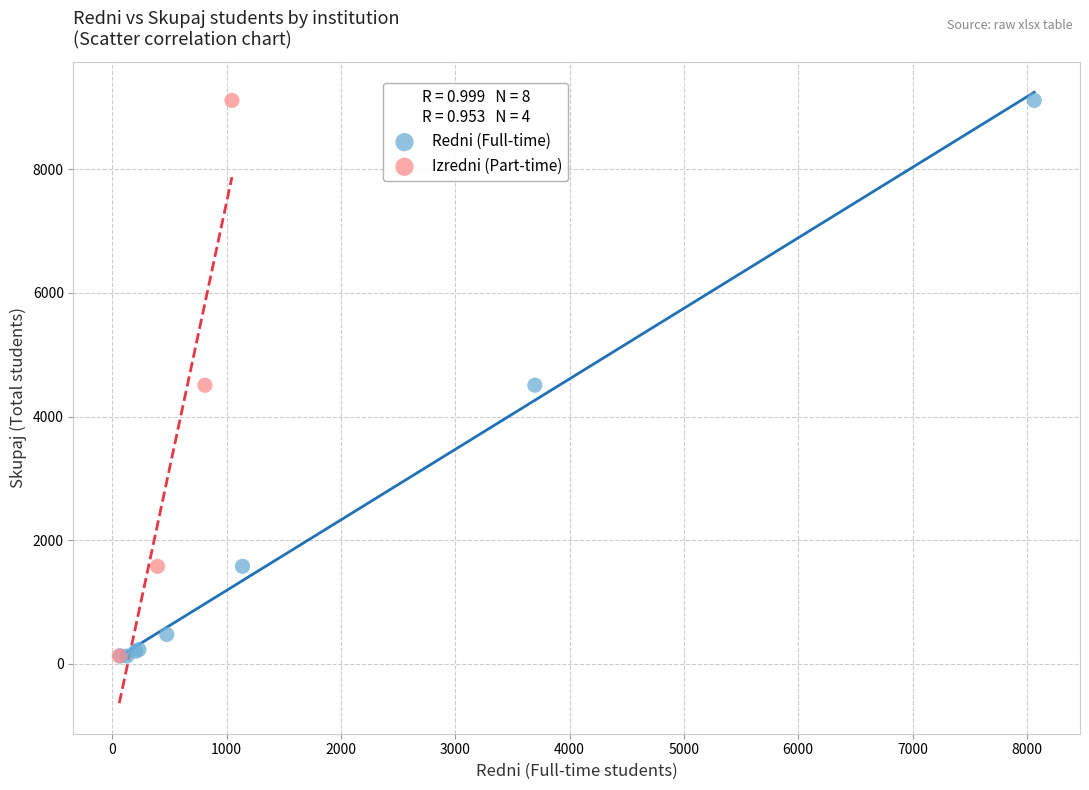

Which series has the widest spread of Y values?

Redni (Full-time)